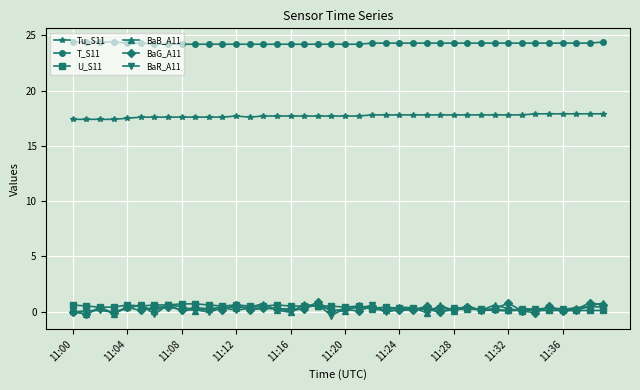

Which series has the largest total across all categories?

T_S11